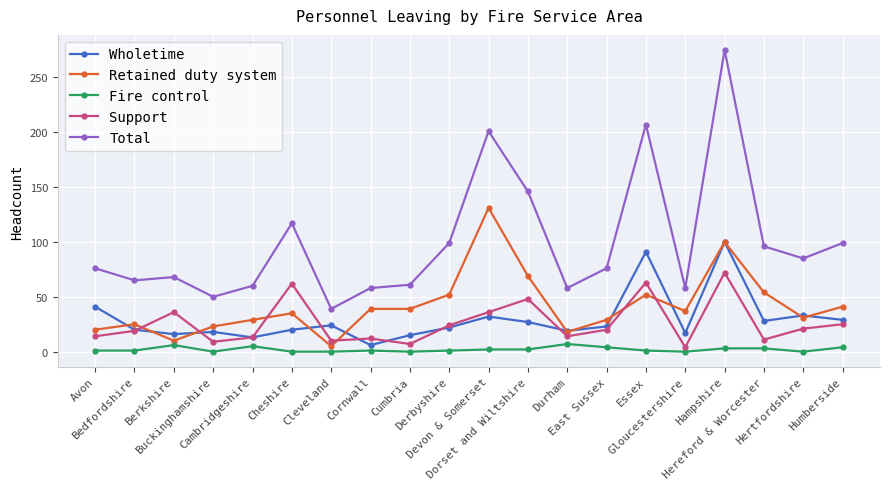

Which series has the largest total across all categories?

Total